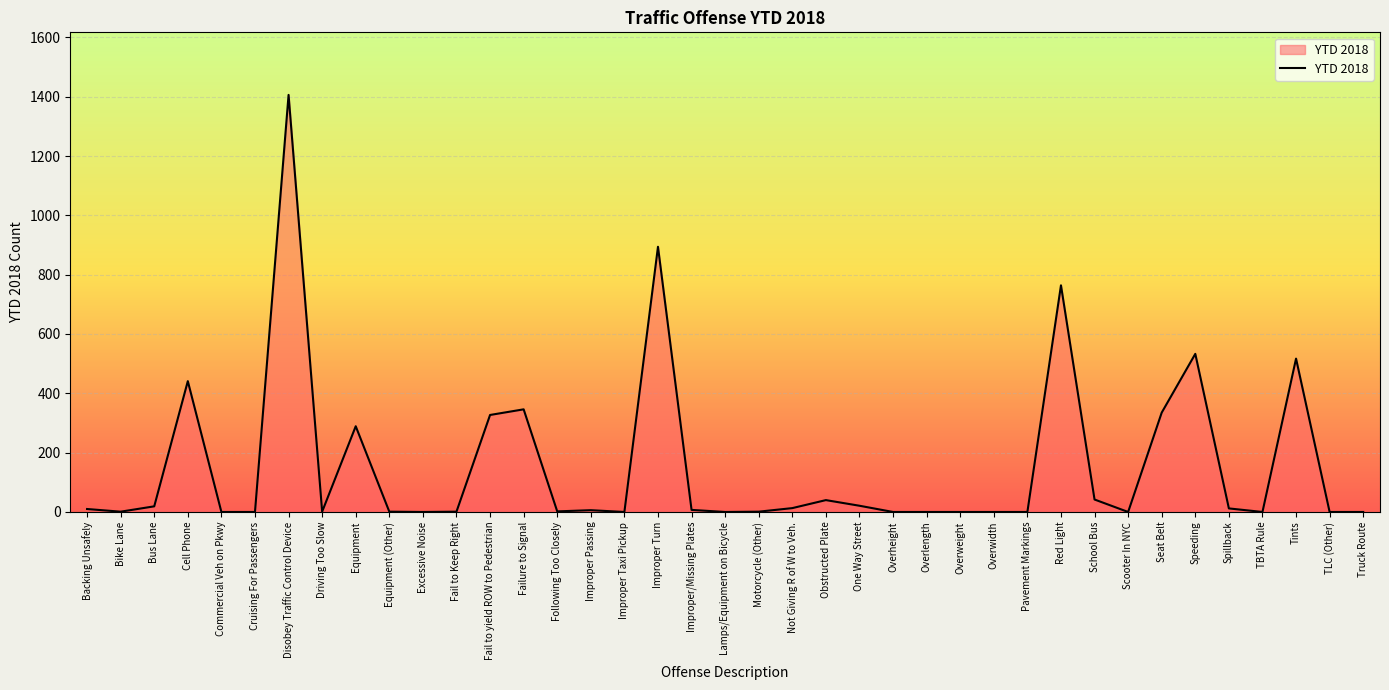

What is the difference between the second highest and minimum values?

894